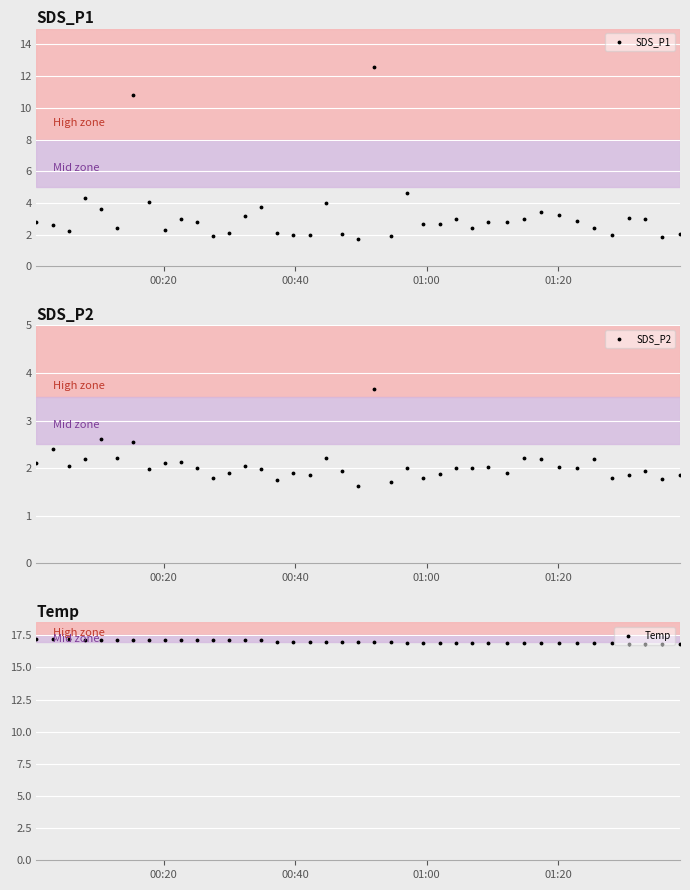

Reading right to left, list all the values displayed in this chart.

SDS_P1: 2.0	1.9	3.0	3.1	2.0	2.4	2.9	3.3	3.4	3.0	2.8	2.8	2.5	3.0	2.7	2.6	4.6	1.9	12.6	1.7	2.0	4.0	1.9	2.0	2.1	3.8	3.2	2.1	1.9	2.8	3.0	2.3	4.0	10.8	2.5	3.6	4.3	2.2	2.6	2.8
SDS_P2: 1.9	1.8	1.9	1.9	1.8	2.2	2.0	2.0	2.2	2.2	1.9	2.0	2.0	2.0	1.9	1.8	2.0	1.7	3.7	1.6	1.9	2.2	1.9	1.9	1.8	2.0	2.0	1.9	1.8	2.0	2.1	2.1	2.0	2.5	2.2	2.6	2.2	2.0	2.4	2.1
Temp: 16.8	16.8	16.8	16.8	16.9	16.9	16.9	16.9	16.9	16.9	16.9	16.9	16.9	16.9	16.9	16.9	16.9	17.0	17.0	17.0	17.0	17.0	17.0	17.0	17.0	17.1	17.1	17.1	17.1	17.1	17.1	17.1	17.1	17.1	17.1	17.1	17.1	17.2	17.2	17.2